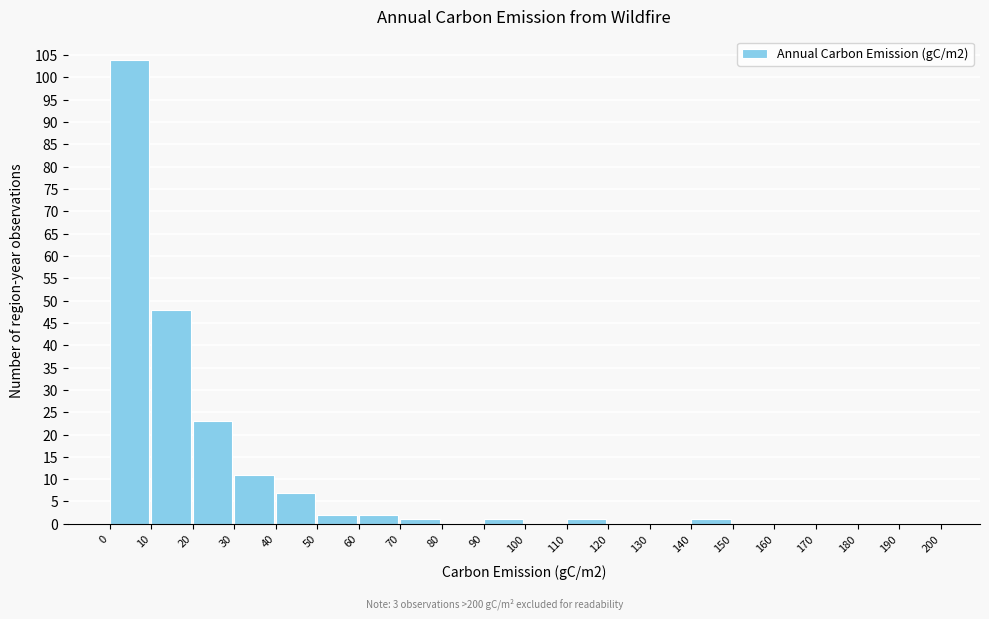

Reading left to right, transcribe this chart: for each bar, give the range it covers on the x-axis and its height. The values are not printed on the chart, so give them approximately, as read against the axis.

0 to 10: 104
10 to 20: 48
20 to 30: 23
30 to 40: 11
40 to 50: 7
50 to 60: 2
60 to 70: 2
70 to 80: 1
80 to 90: 0
90 to 100: 1
100 to 110: 0
110 to 120: 1
120 to 130: 0
130 to 140: 0
140 to 150: 1
150 to 160: 0
160 to 170: 0
170 to 180: 0
180 to 190: 0
190 to 200: 0